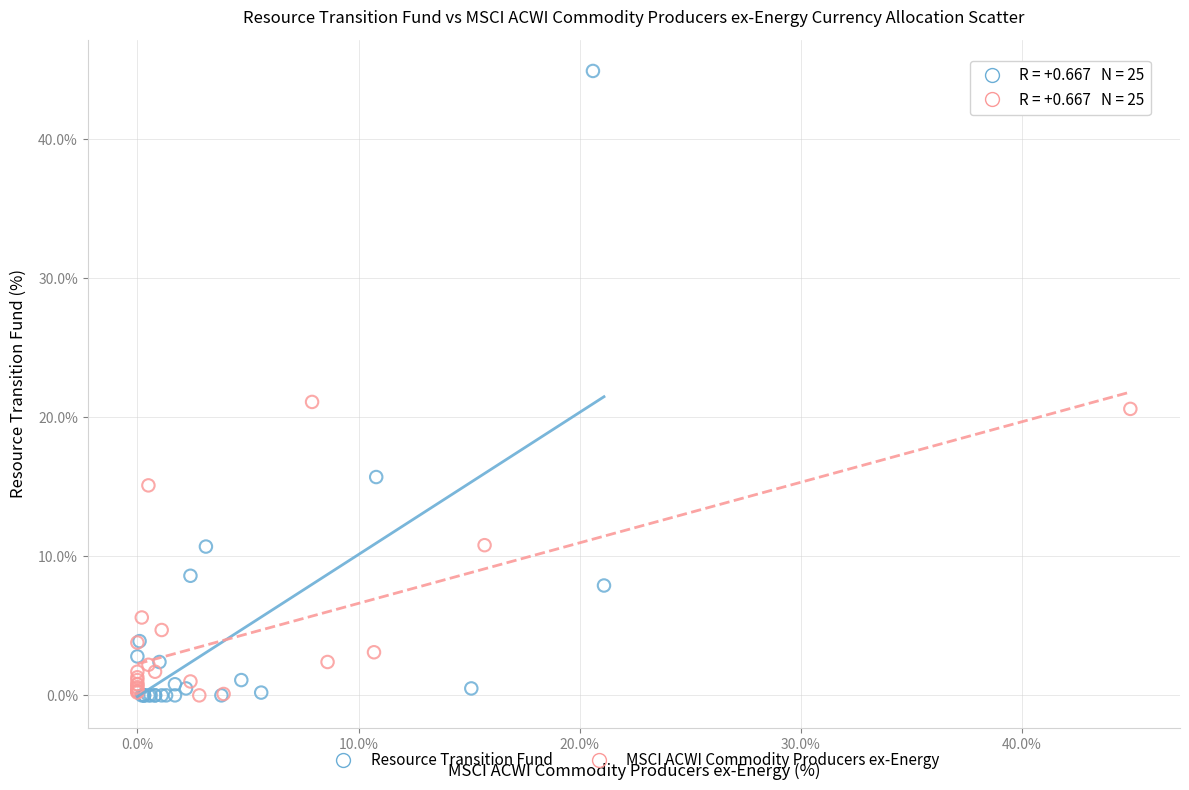

What are all the series names shown in the legend?

Resource Transition Fund, MSCI ACWI Commodity Producers ex-Energy